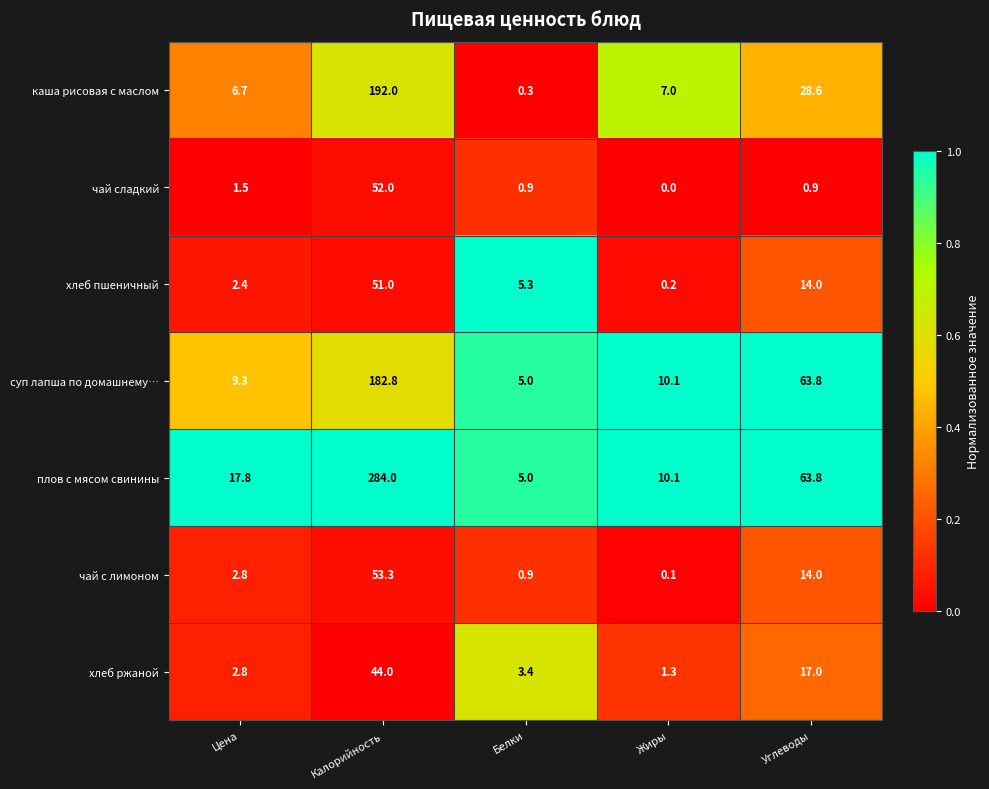

What is the greatest value displayed?

284.0